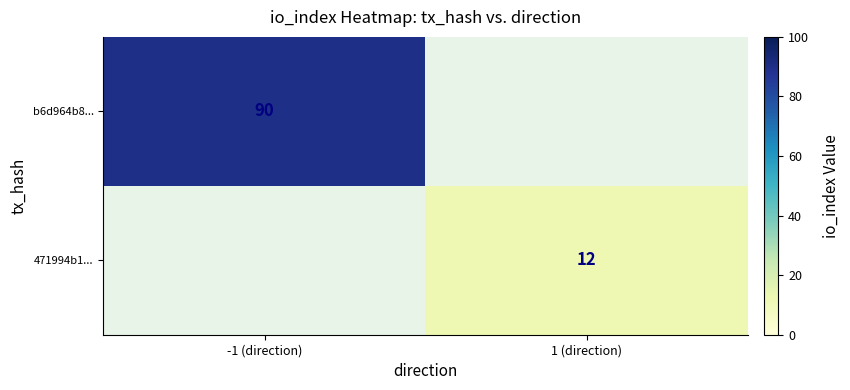

What is the spread (max minus min) of values at -1 (direction)?

90